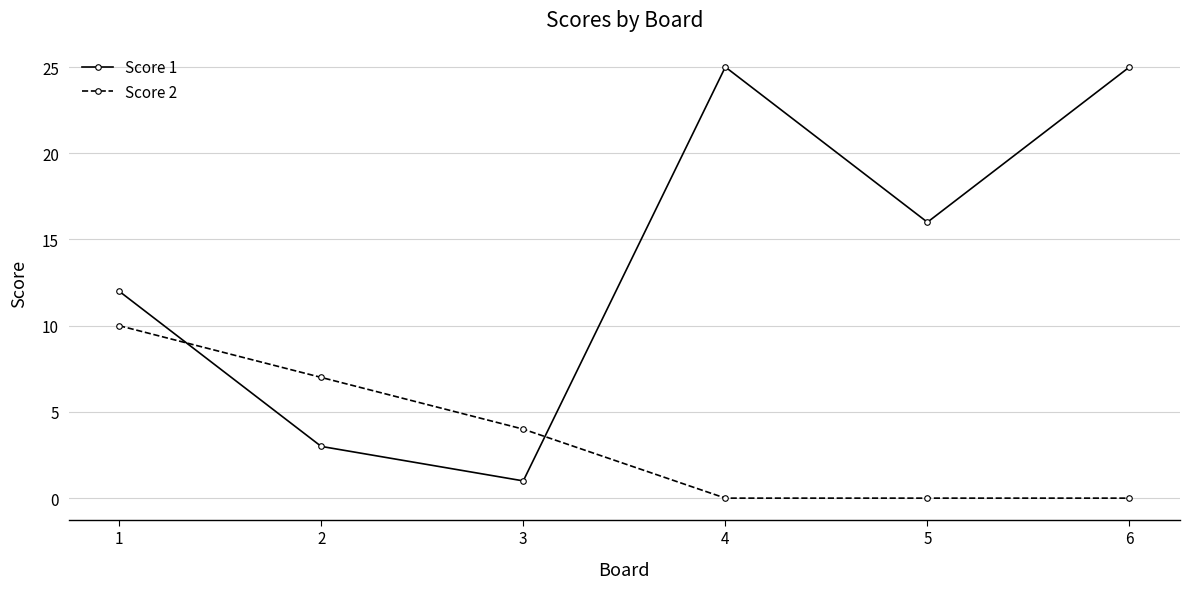

How many intersections are there between Score 1 and Score 2?

2